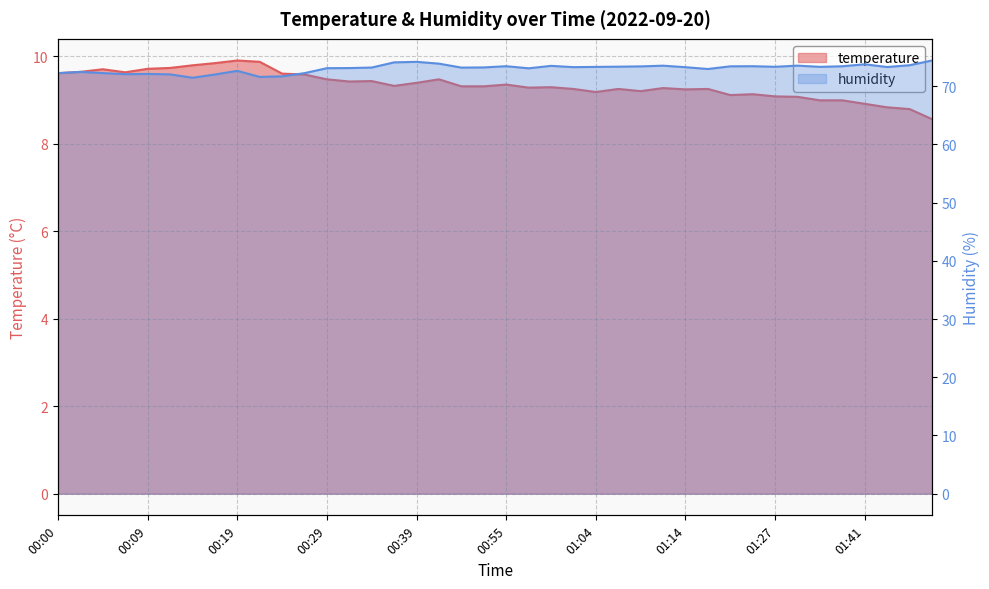

At which label does temperature reach its peak?

00:19